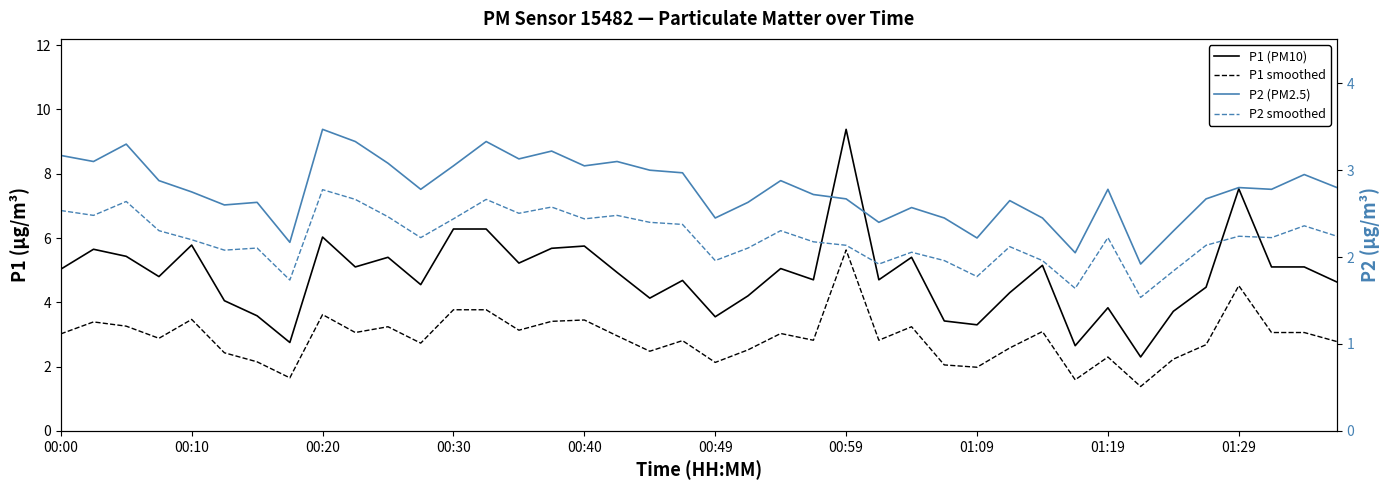

True or false: P1 (PM10) and P2 (PM2.5) intersect in this chart.

False